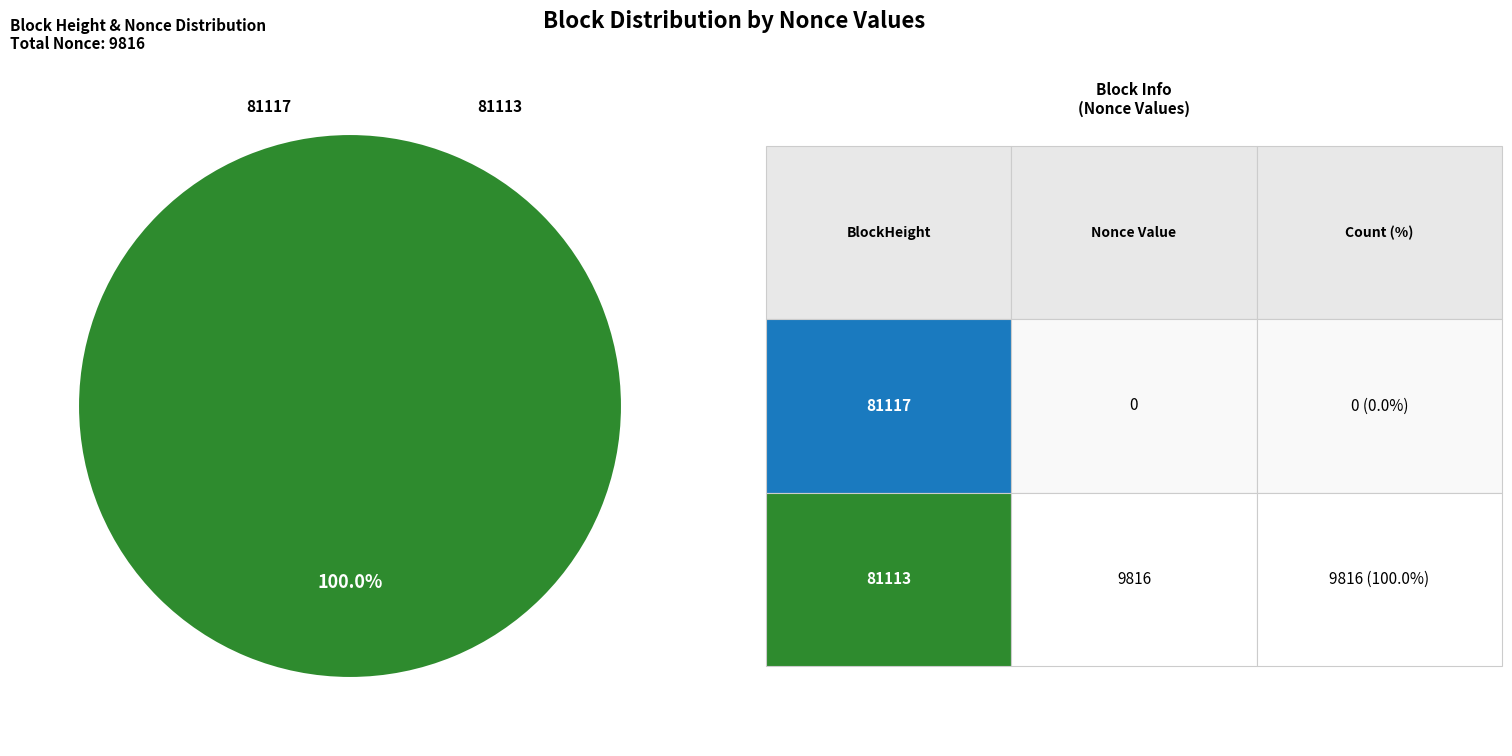

Is the sum of 81113 and 81117 greater than half?

Yes